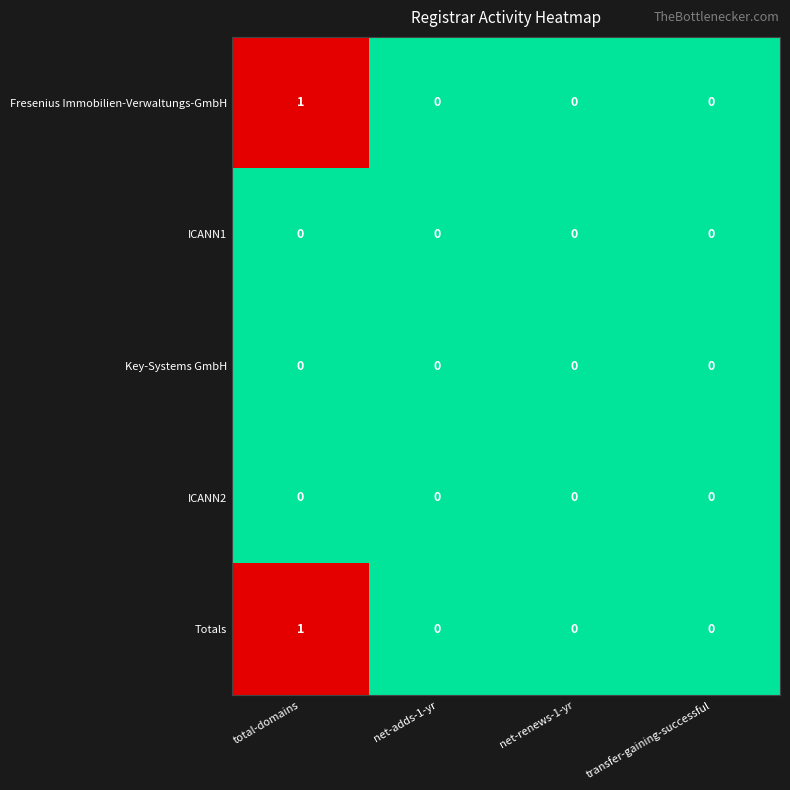

The value of ICANN1 at net-adds-1-yr is 0. True or false?

True